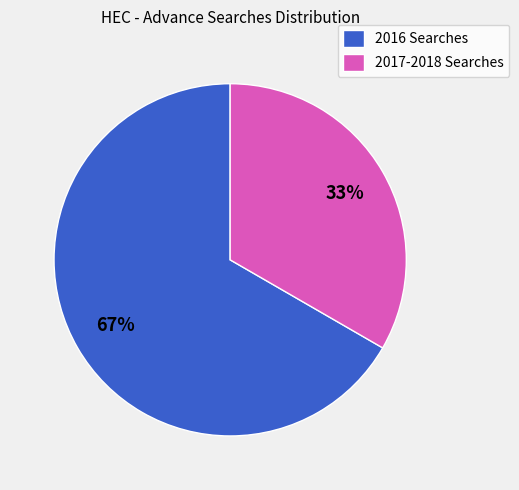

Does 2016 Searches represent more than half of the total?

Yes